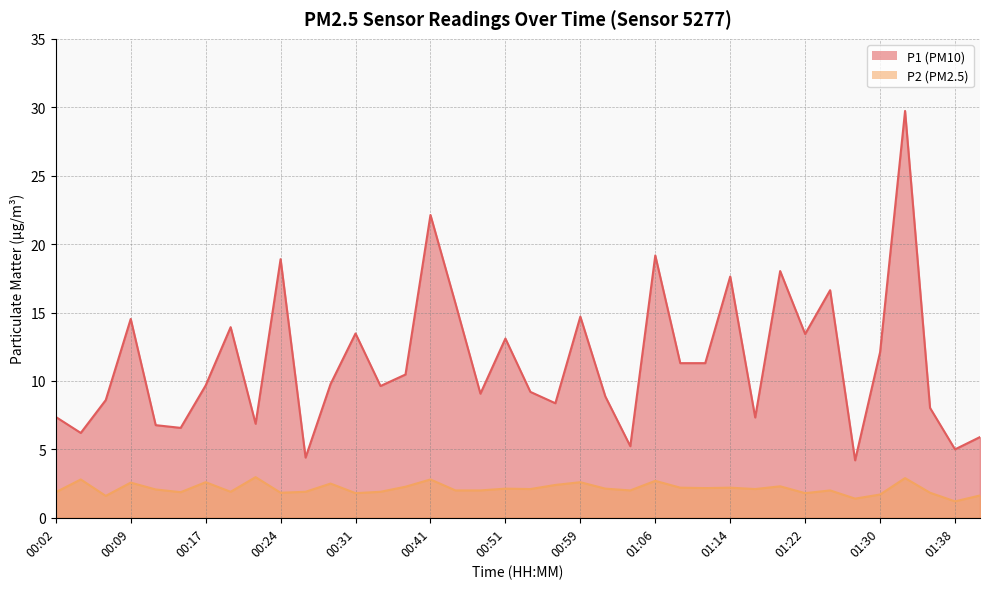

Which series has the widest spread of values?

P1 (PM10)